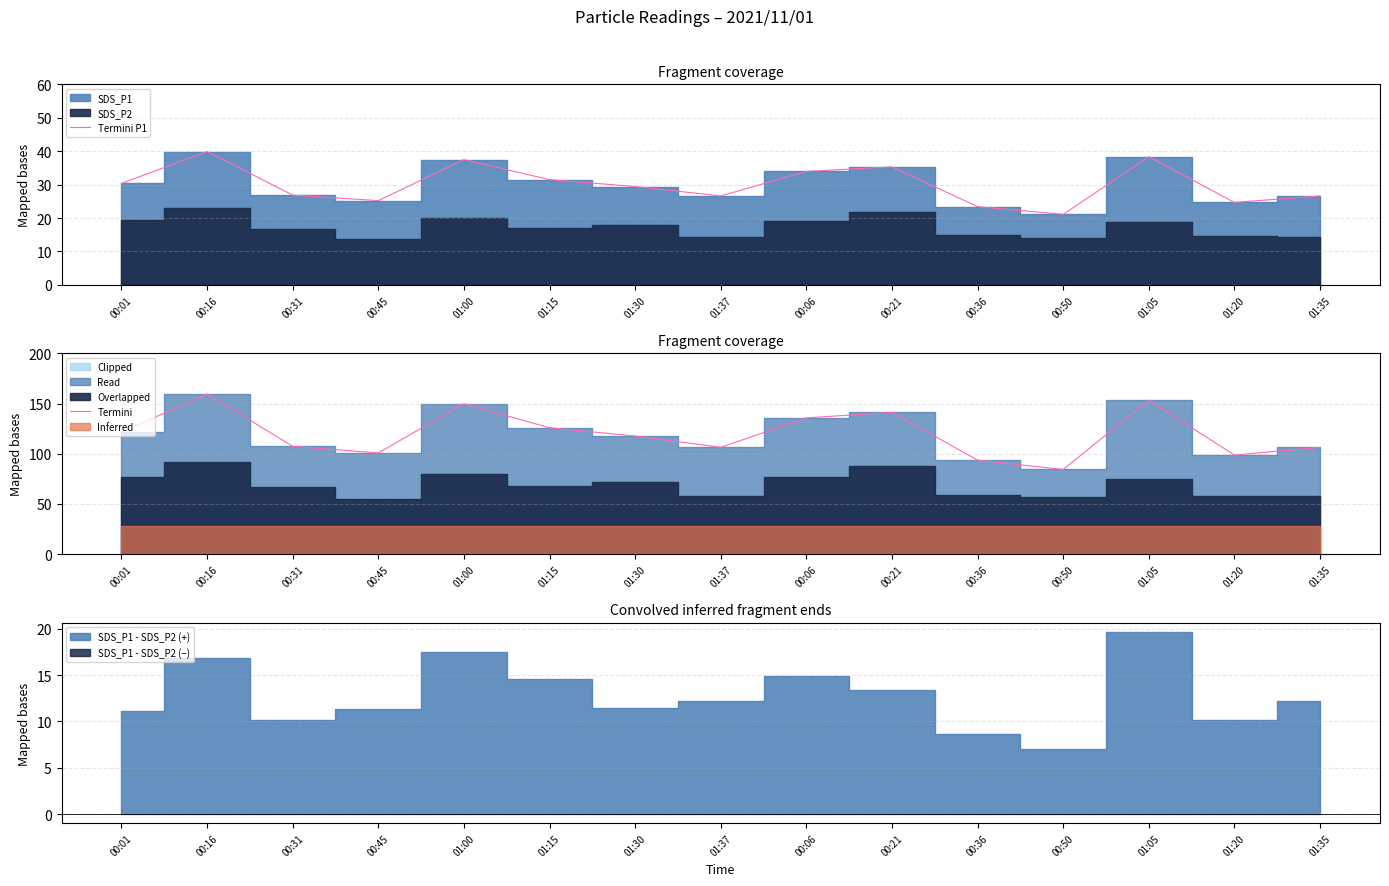

Read the Termini value at 00:16.

159.6